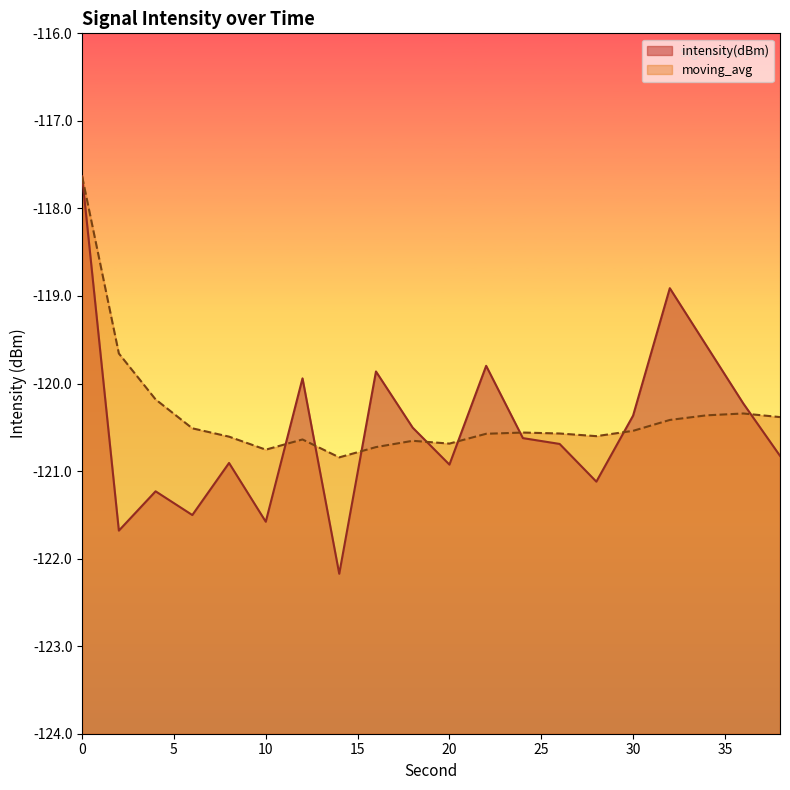

What is the maximum value for intensity(dBm)?

-117.6